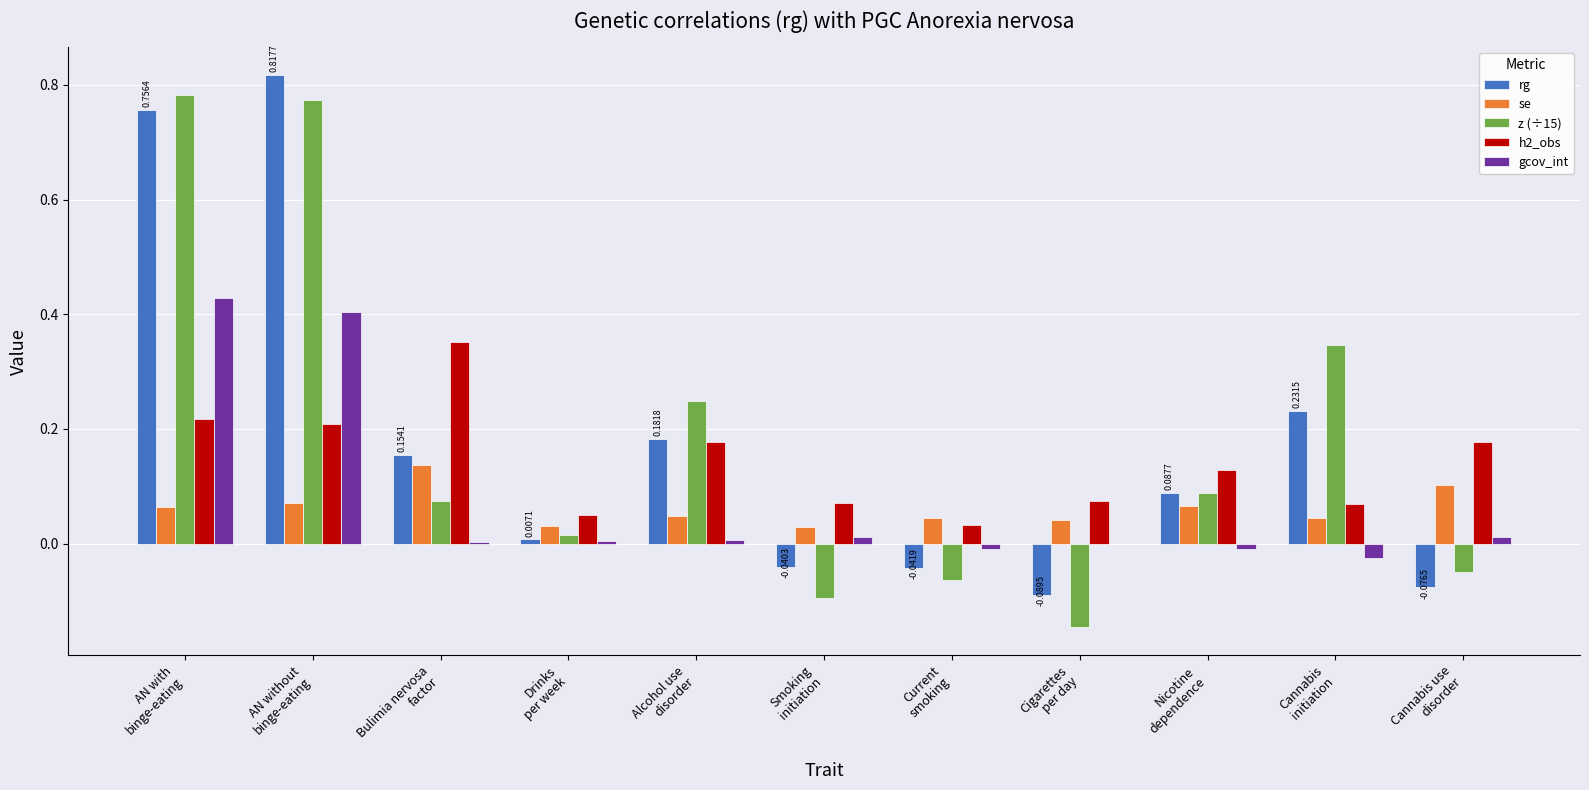

How many data points does each series have?

11